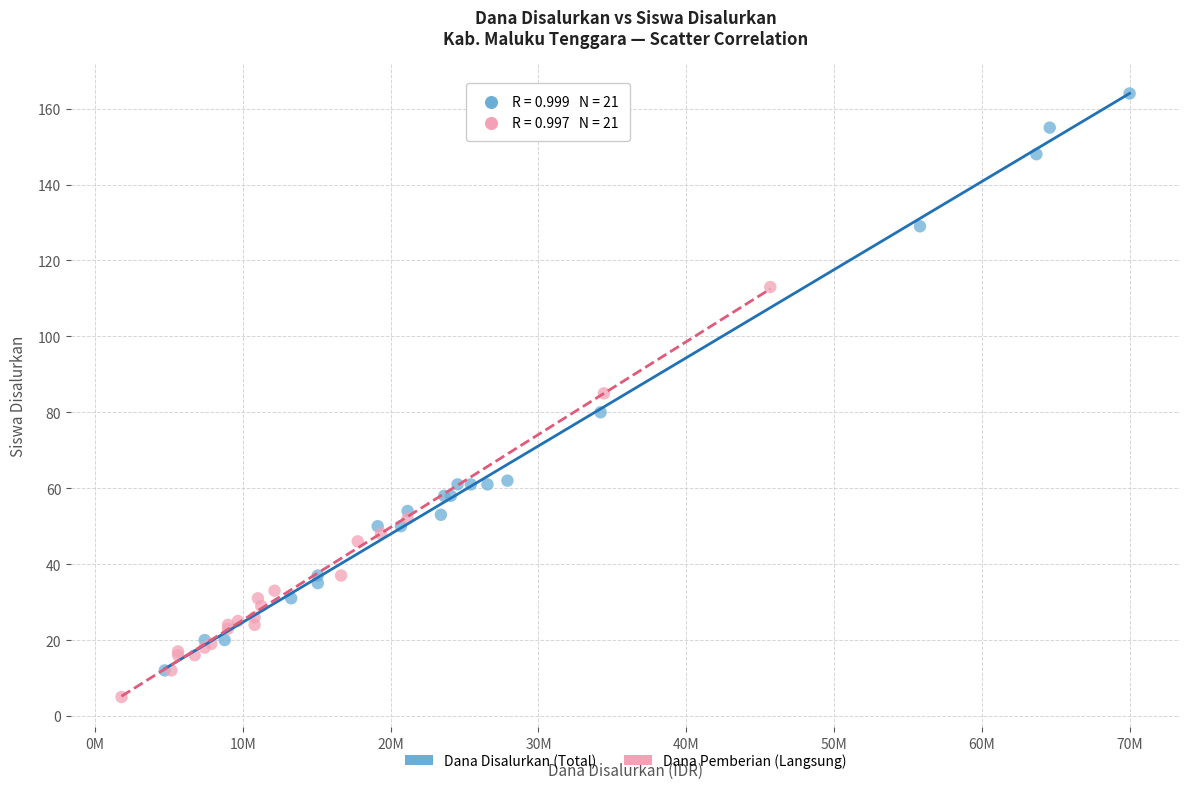

Which series contains the highest Y value?

Dana Disalurkan (Total)